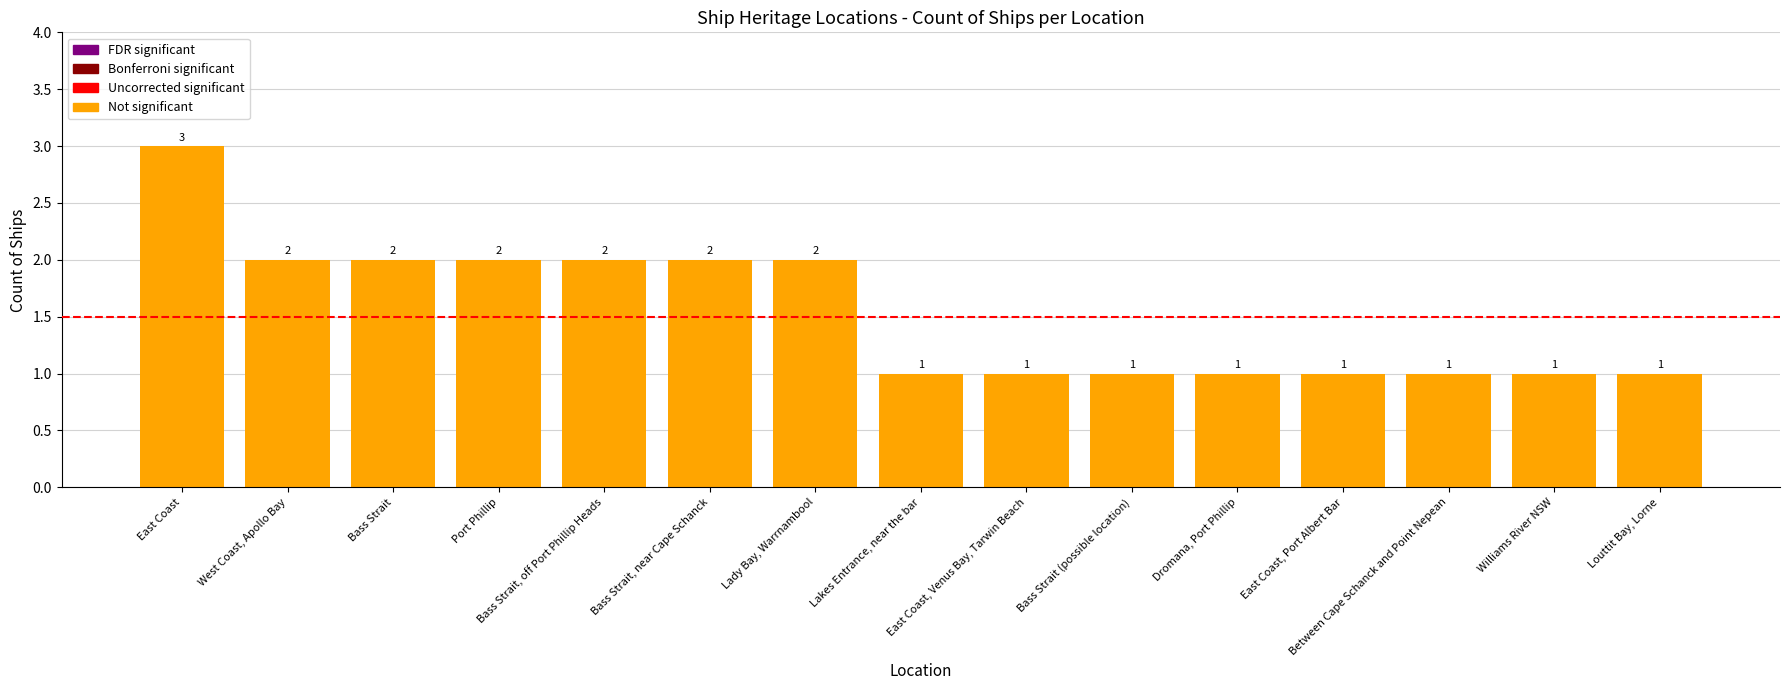

What is the sum of all values?

23